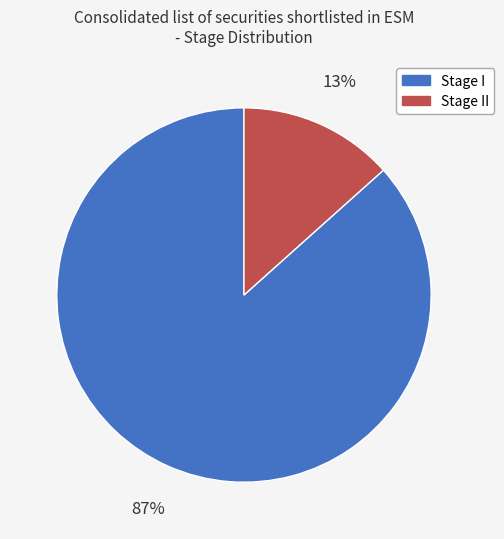

How many slices are in this pie chart?

2